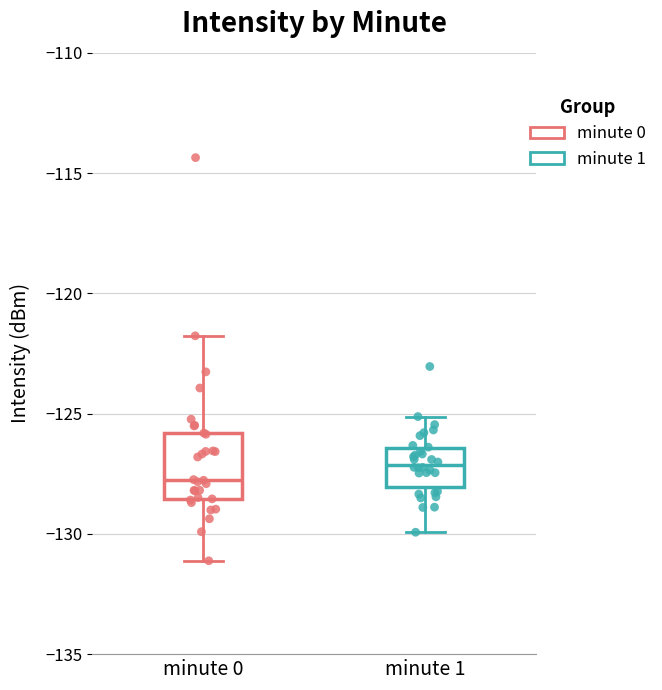

Which box has the lowest median line?

minute 0